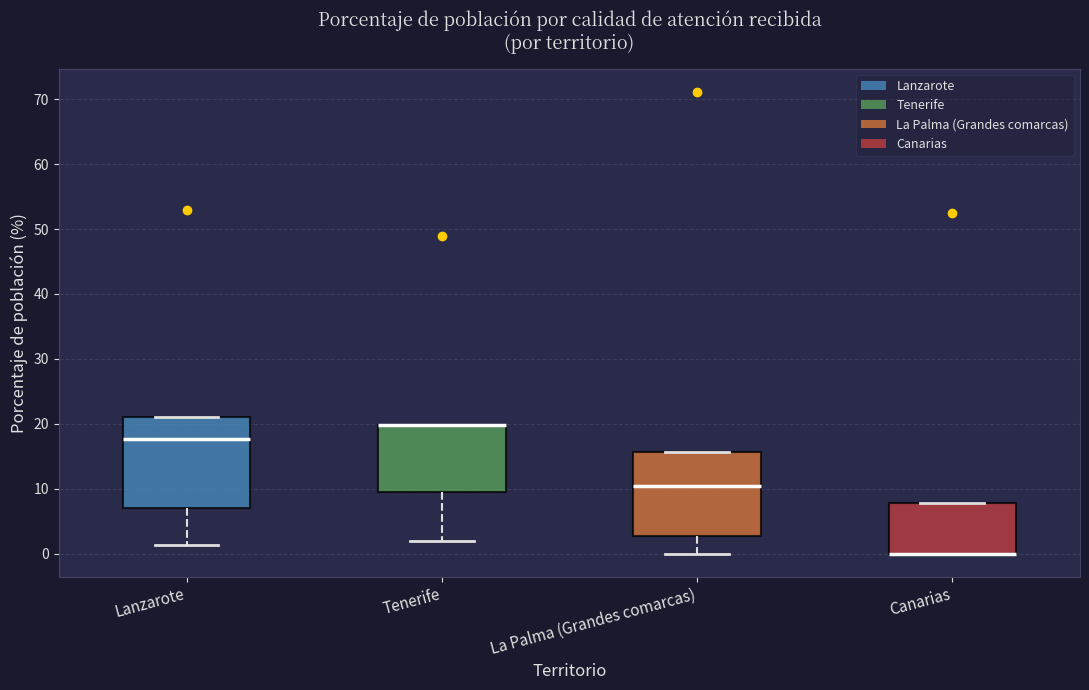

Reading left to right, read every box against the y-axis: the position of its median line, the range the box covers, and the ends of its whiskers. The values are not printed on the chart, so give them approximately, as read against the axis.

Lanzarote: median 18, box 7 to 21, whiskers 1 to 21
Tenerife: median 20 (drawn on the box's upper edge), box 9 to 20, whiskers 2 to 20
La Palma (Grandes comarcas): median 10, box 3 to 16, whiskers 0 to 16
Canarias: median 0 (drawn on the box's lower edge), box 0 to 8, whiskers 0 to 8